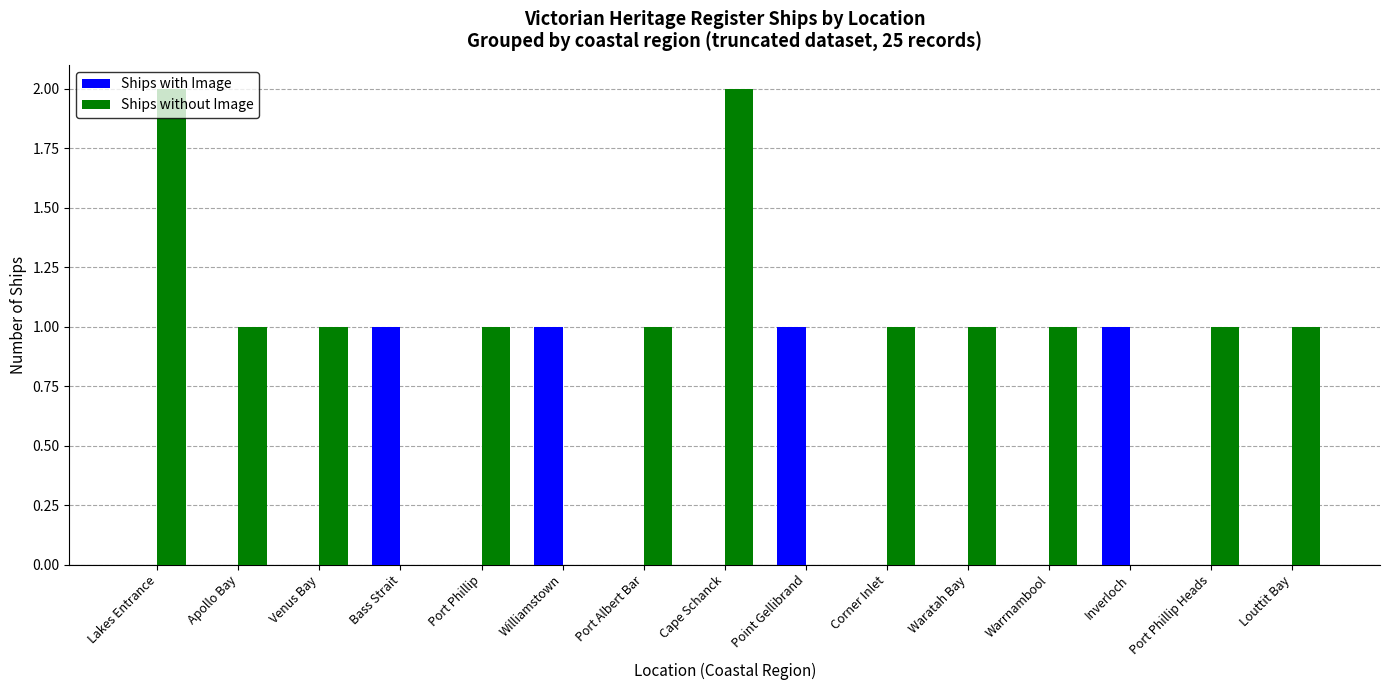

Reading left to right, transcribe all the data shown in this chart.

Ships with Image: 0	0	0	1	0	1	0	0	1	0	0	0	1	0	0
Ships without Image: 2	1	1	0	1	0	1	2	0	1	1	1	0	1	1